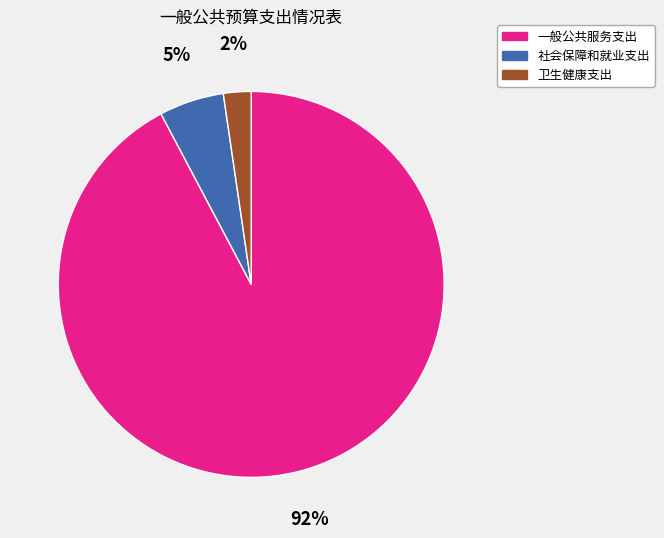

What is the largest slice in the pie chart?

一般公共服务支出